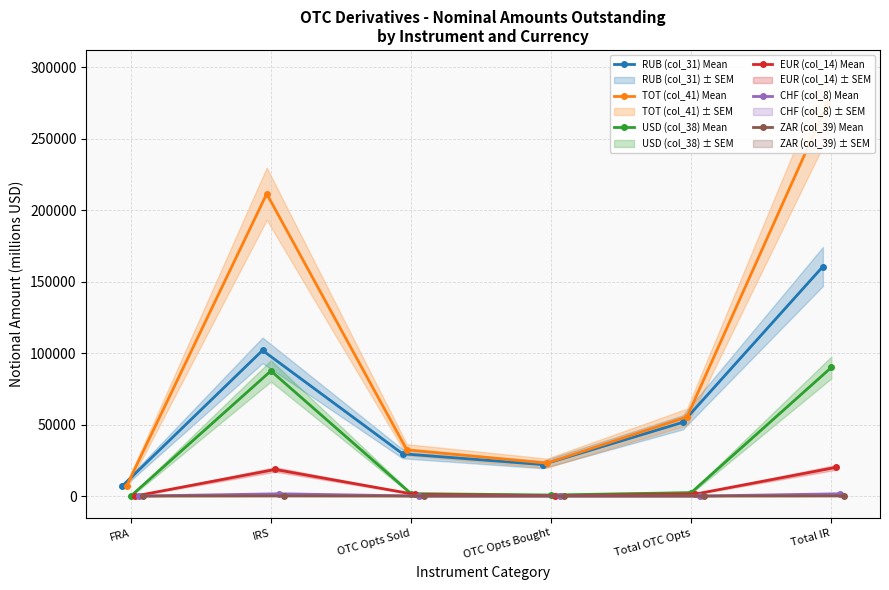

What is the highest value of the RUB (col_31) Mean series?

160516.5